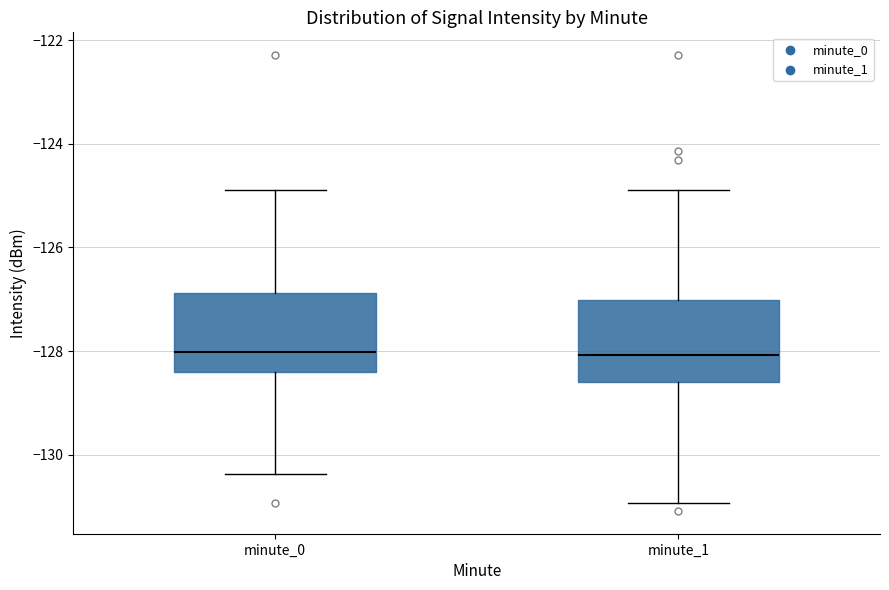

Reading left to right, transcribe this box plot: for each box, give where its median line is, the range the box spans, and where its two whiskers end, as read against the y-axis. The values are not printed on the chart, so give them approximately, as read against the axis.

minute_0: median -128.0, box -128.4 to -126.8, whiskers -130.4 to -124.8
minute_1: median -128.0, box -128.6 to -127.0, whiskers -131.0 to -124.8